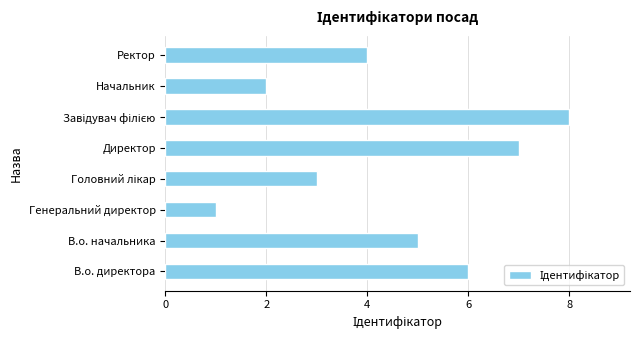

Reading bottom to top, list all the values displayed in this chart.

6	5	1	3	7	8	2	4